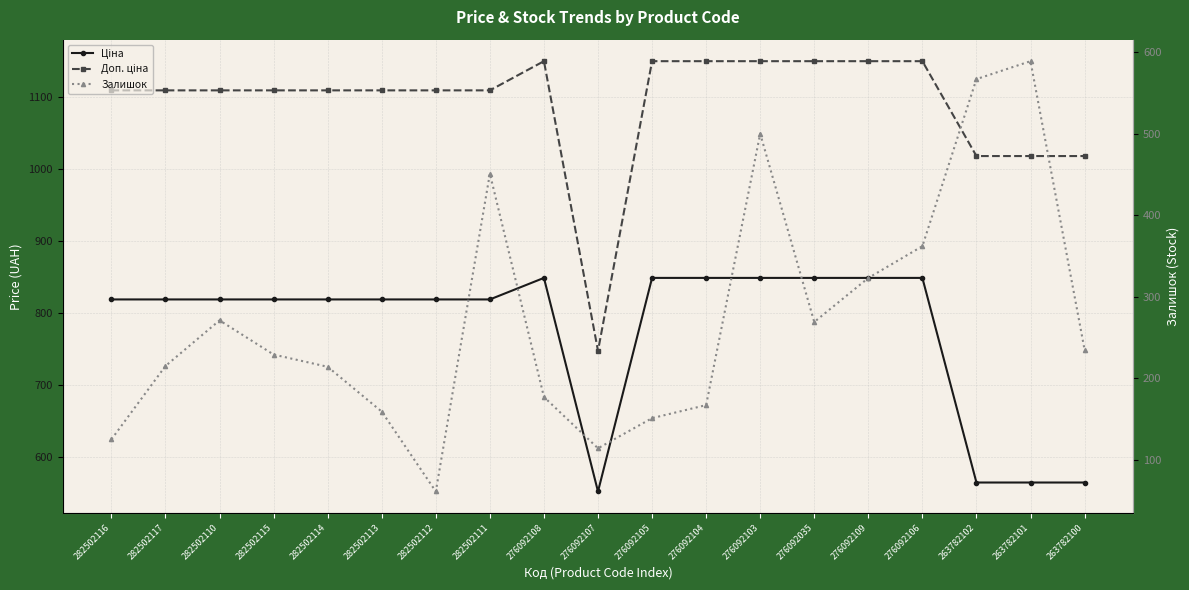

What is the value of the Залишок point at the 19th from the left?

235.0